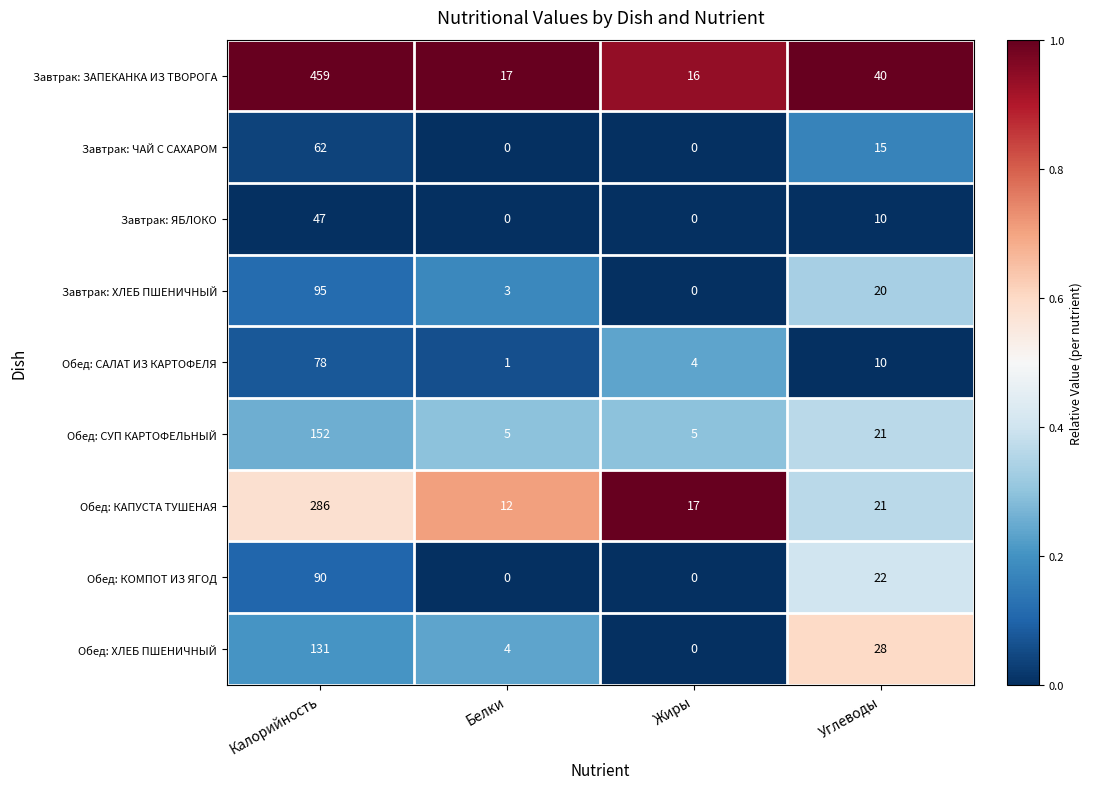

What is the difference between the Завтрак: ЗАПЕКАНКА ИЗ ТВОРОГА values at Углеводы and Жиры?

24